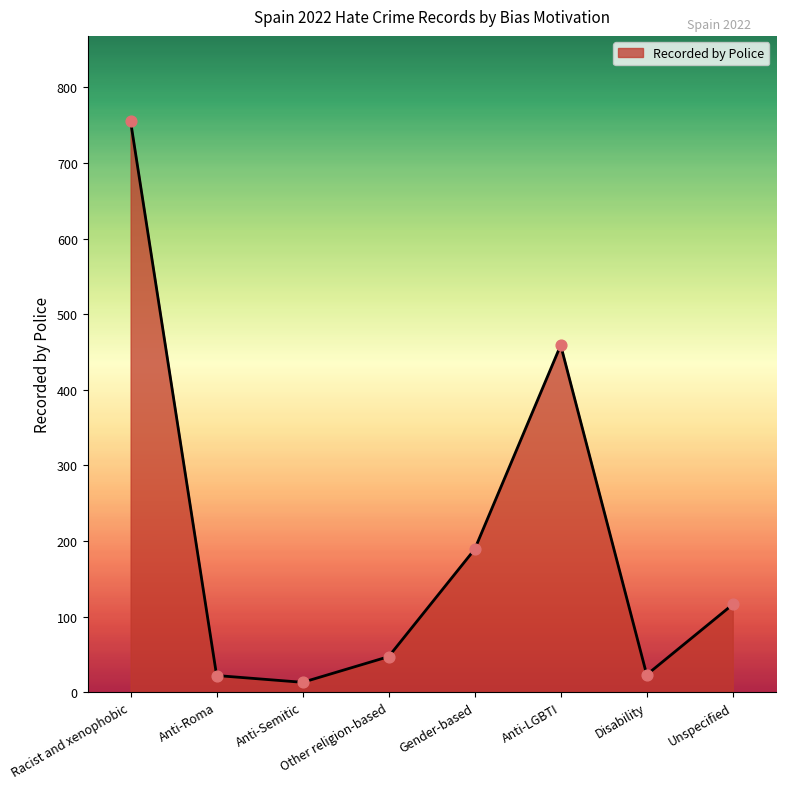

Between Disability and Gender-based, which is larger?

Gender-based